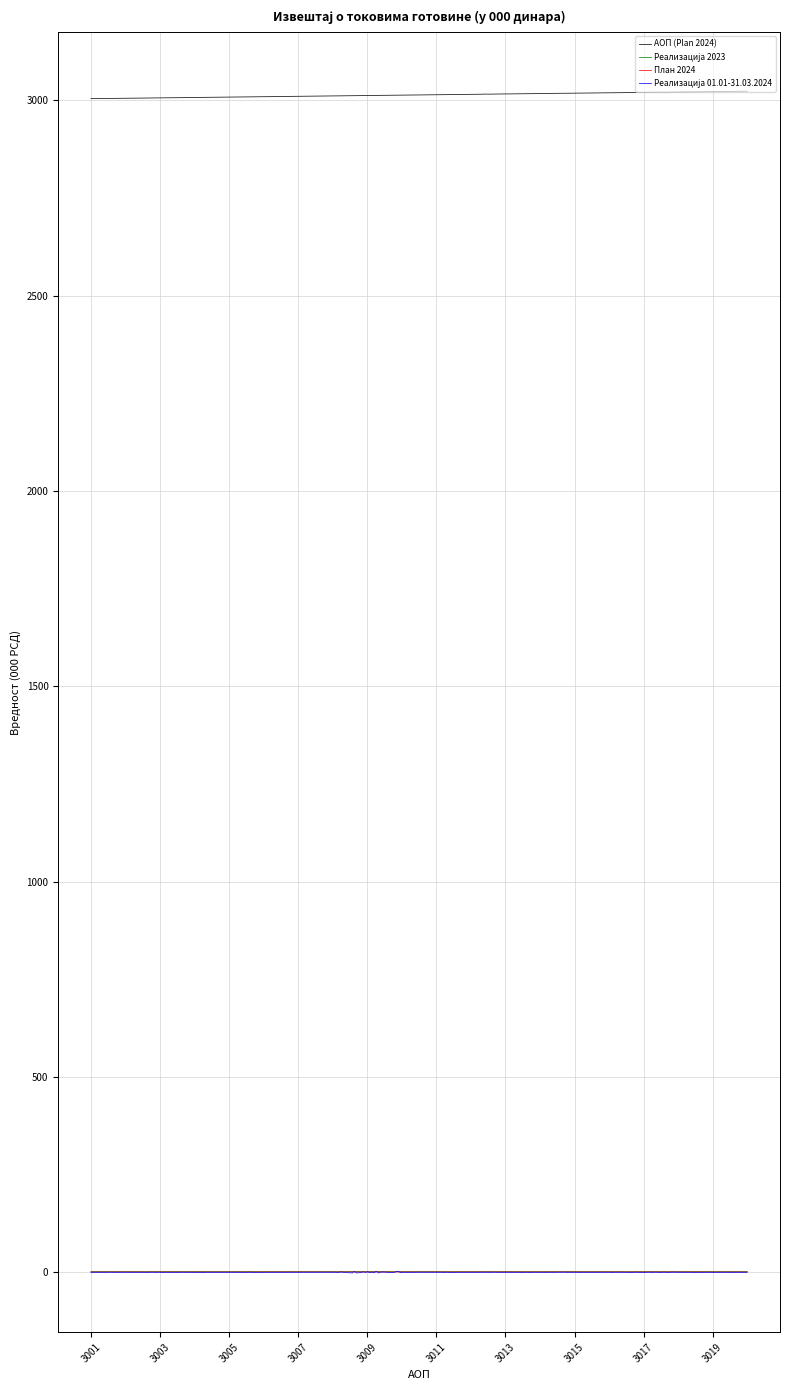

Does the chart display data point markers on the line(s)?

No